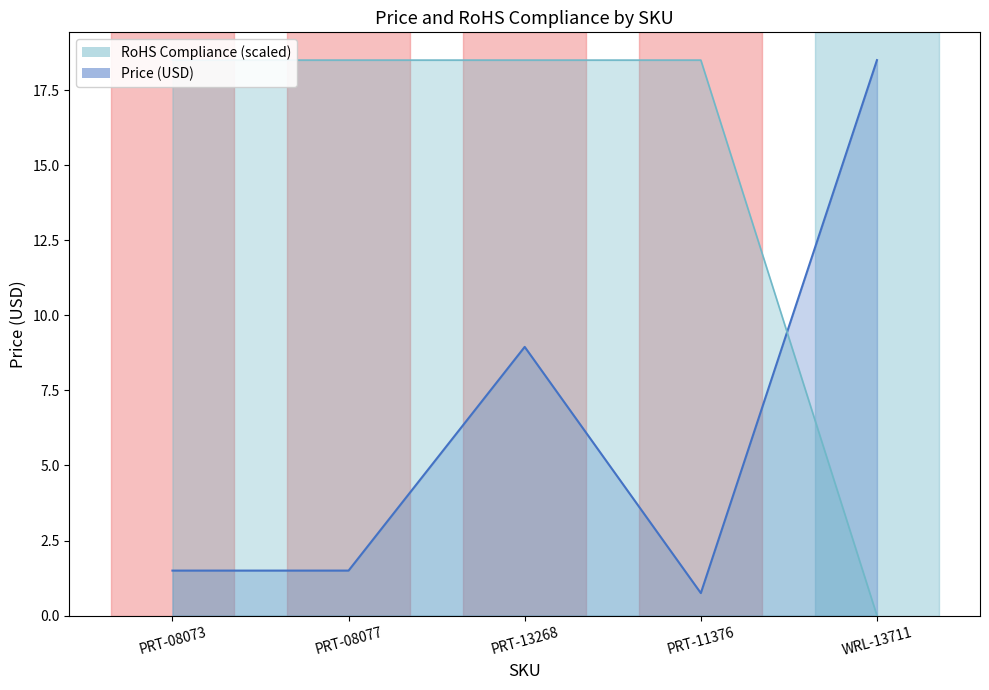

What is the label of the 2nd point from the right?

PRT-11376